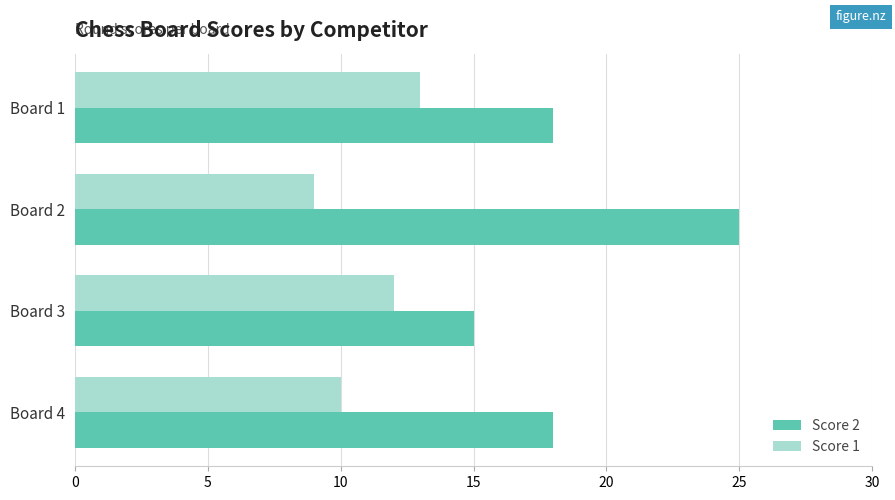

How many categories are shown in the chart?

4